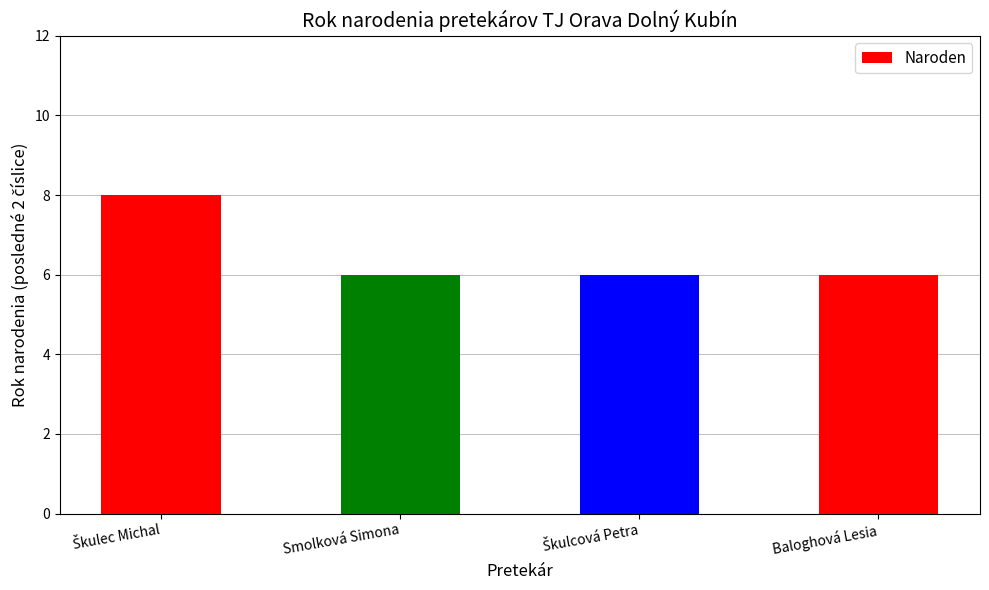

How many bars are there in total?

4